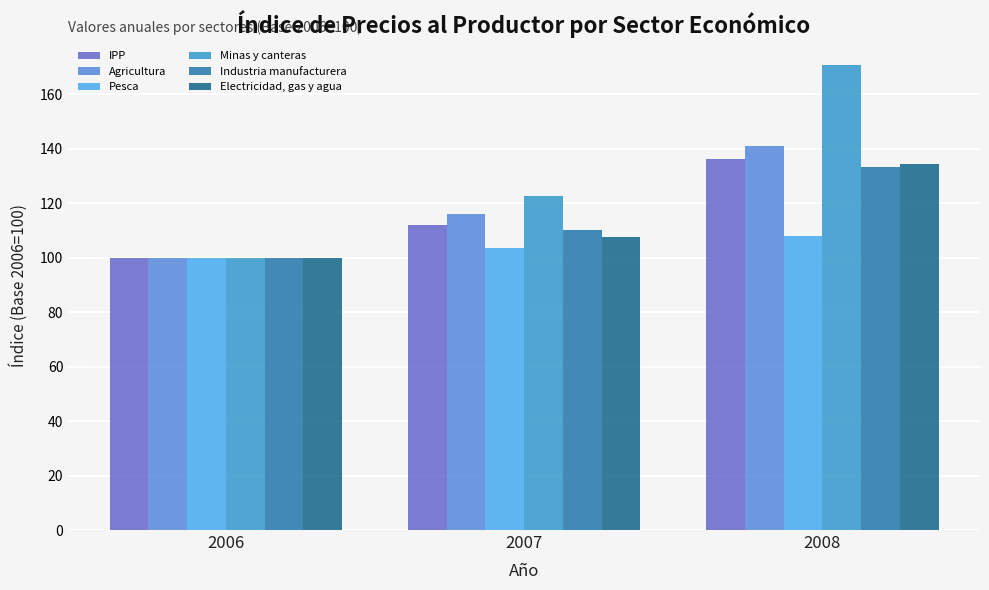

Are the bars horizontal?

No